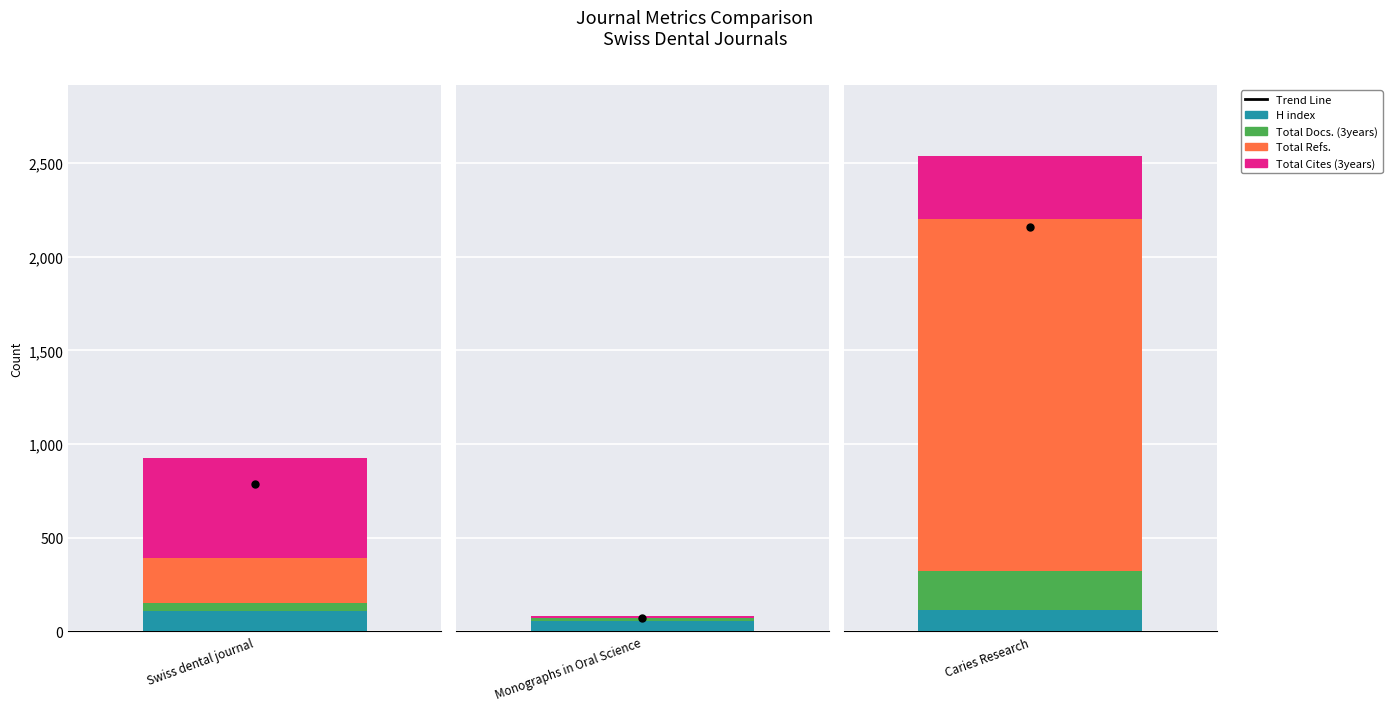

What is the sum of the Total Cites (3years) values at Monographs in Oral Science and Swiss dental journal?

545